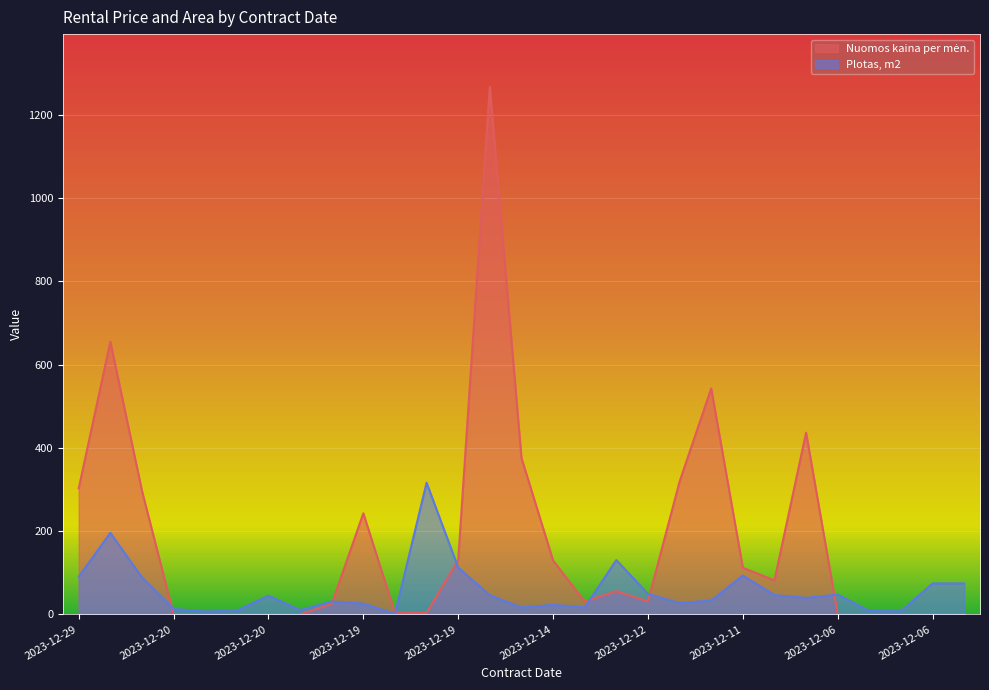

What is the value of the Nuomos kaina per mėn. point at the 23rd from the left?

81.6